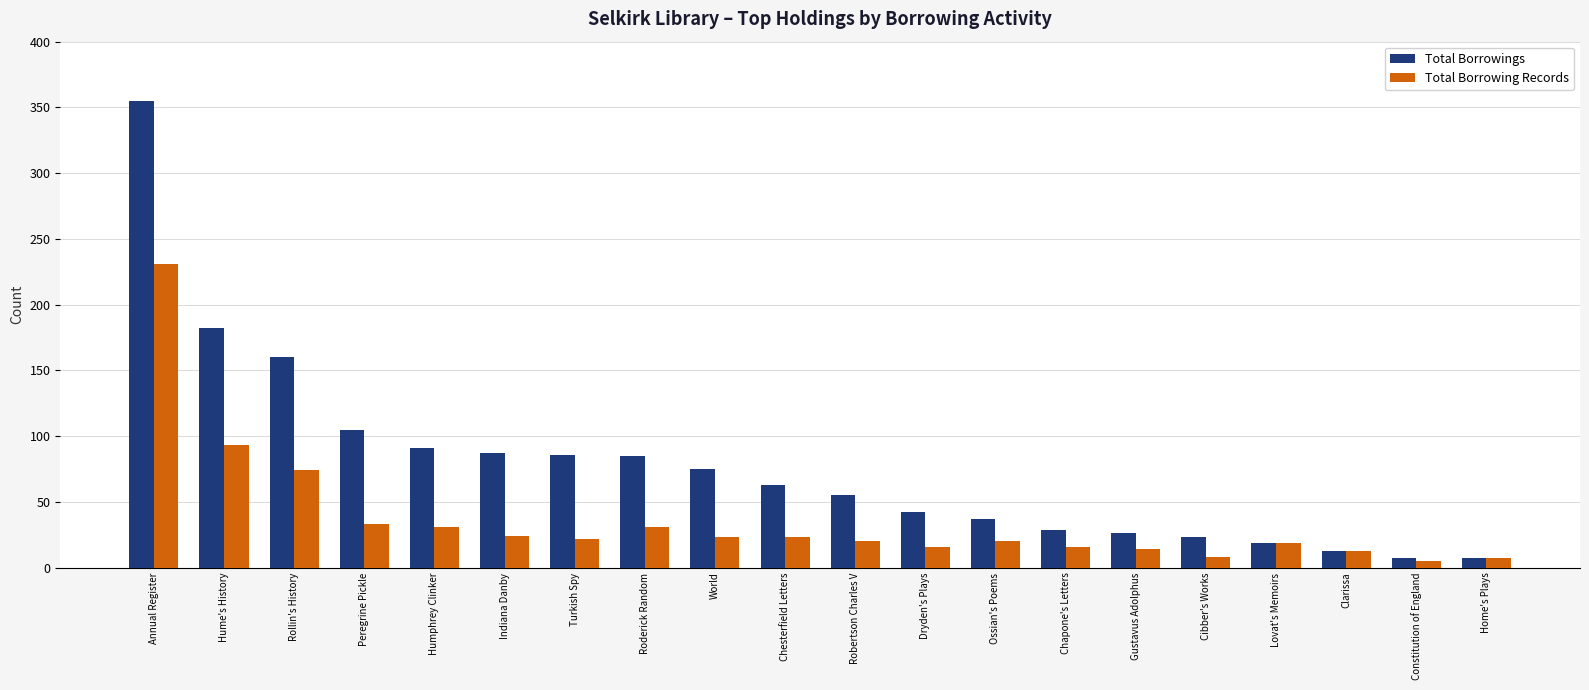

What is the minimum value shown in the chart?

5